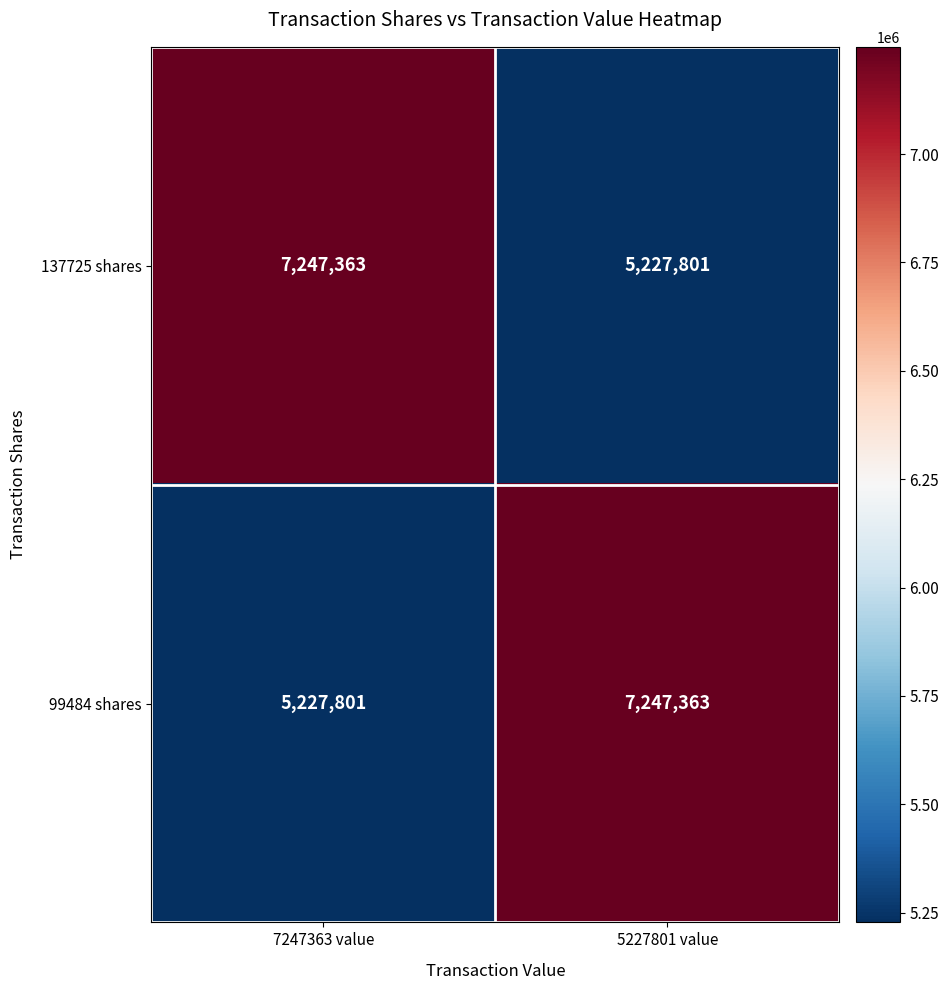

What is the spread (max minus min) of values at 5227801 value?

2019562